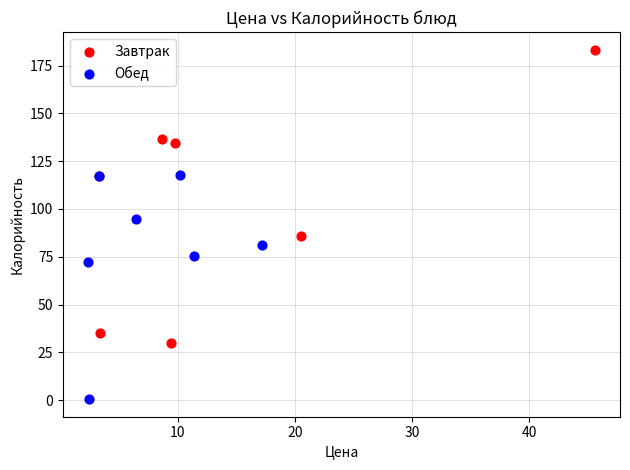

Which series contains the highest Y value?

Завтрак